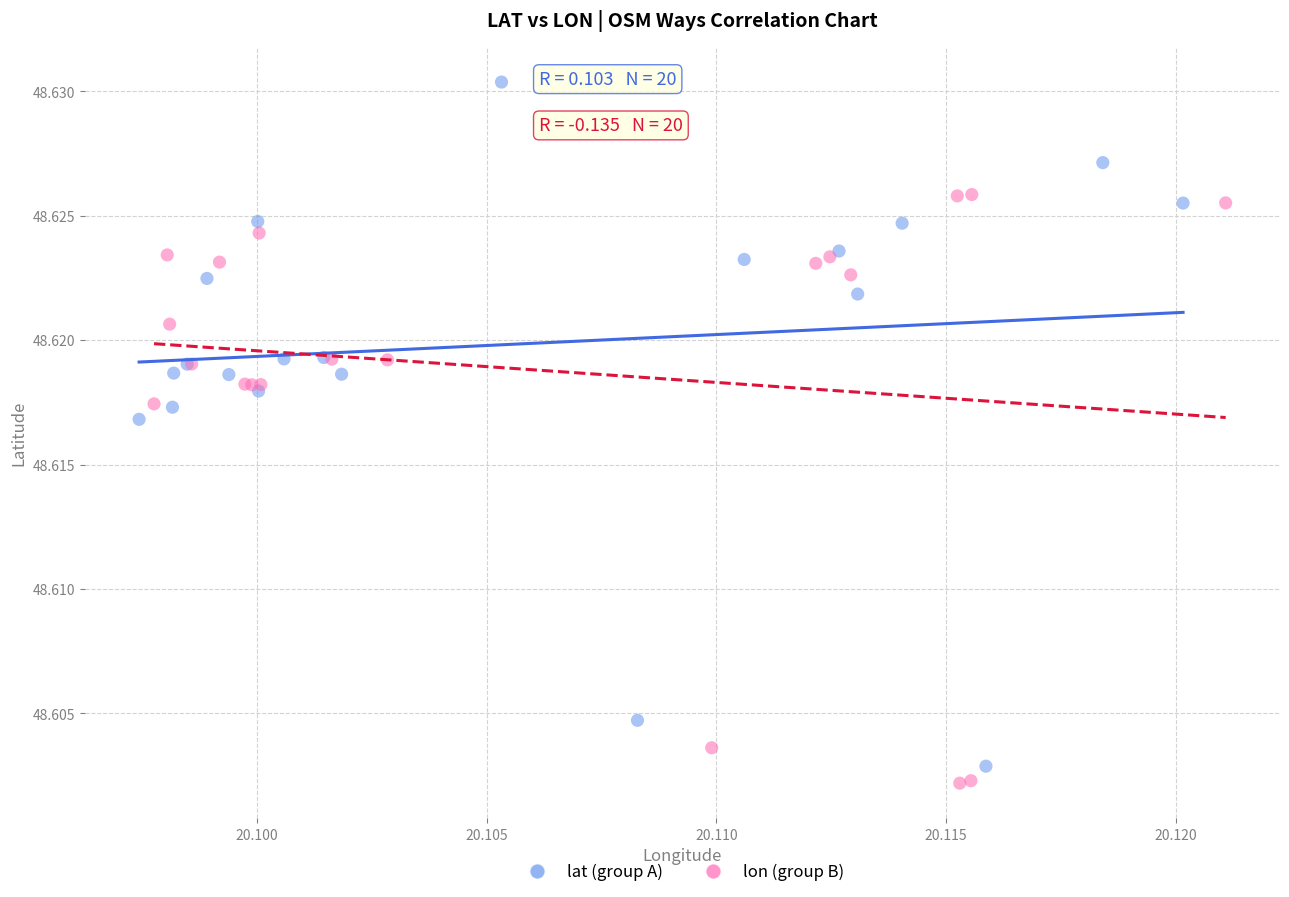

Which series has the widest spread of Y values?

lat (group A)